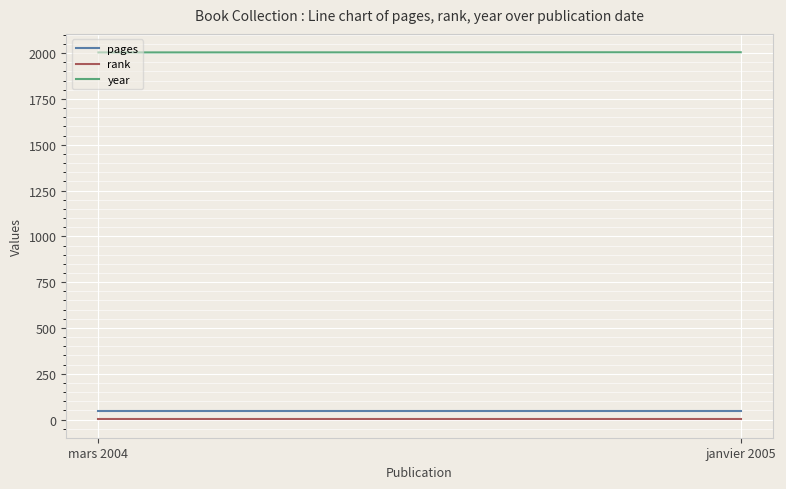

List the labels in order of pages value, largest first.

mars 2004, janvier 2005